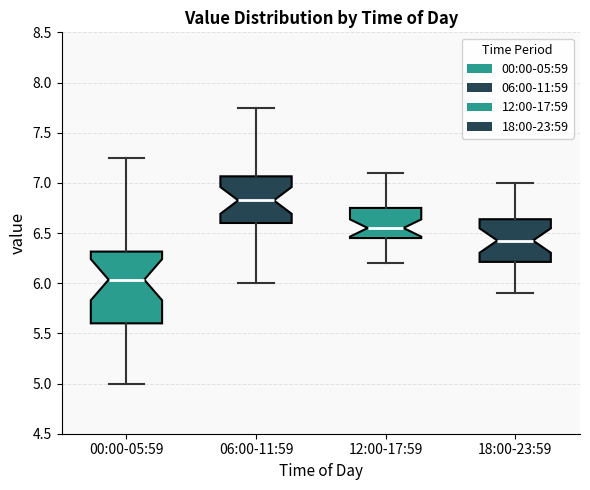

Reading left to right, transcribe this box plot: for each box, give where its median line is, the range the box spans, and where its two whiskers end, as read against the y-axis. The values are not printed on the chart, so give them approximately, as read against the axis.

00:00-05:59: median 6.05, box 5.60 to 6.30, whiskers 5.00 to 7.25
06:00-11:59: median 6.85, box 6.60 to 7.05, whiskers 6.00 to 7.75
12:00-17:59: median 6.55, box 6.45 to 6.75, whiskers 6.20 to 7.10
18:00-23:59: median 6.45, box 6.20 to 6.65, whiskers 5.90 to 7.00